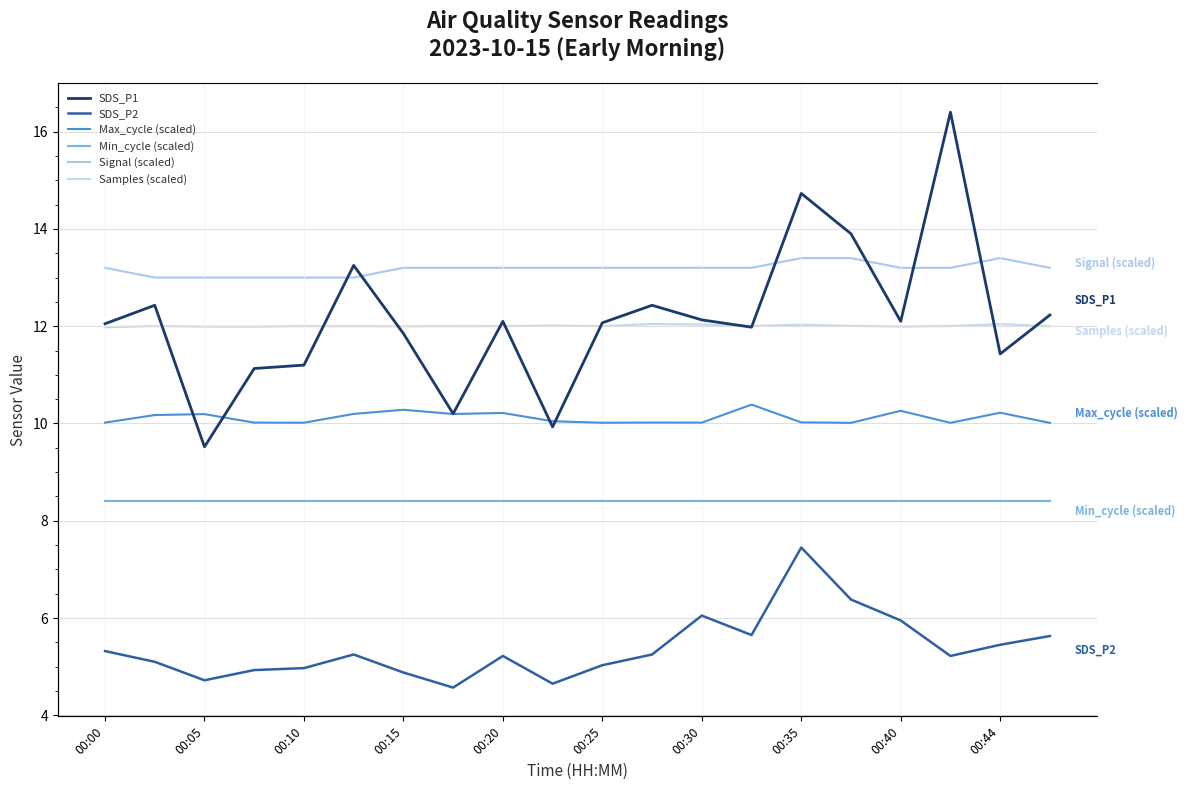

Reading left to right, extract all data points from this chart.

SDS_P1: 12.1	12.4	9.5	11.1	11.2	13.2	11.8	10.2	12.1	9.9	12.1	12.4	12.1	12.0	14.7	13.9	12.1	16.4	11.4	12.2
SDS_P2: 5.3	5.1	4.7	4.9	5.0	5.2	4.9	4.6	5.2	4.7	5.0	5.2	6.0	5.7	7.5	6.4	6.0	5.2	5.5	5.6
Max_cycle (scaled): 10.0	10.2	10.2	10.0	10.0	10.2	10.3	10.2	10.2	10.0	10.0	10.0	10.0	10.4	10.0	10.0	10.3	10.0	10.2	10.0
Min_cycle (scaled): 8.4	8.4	8.4	8.4	8.4	8.4	8.4	8.4	8.4	8.4	8.4	8.4	8.4	8.4	8.4	8.4	8.4	8.4	8.4	8.4
Signal (scaled): 13.2	13.0	13.0	13.0	13.0	13.0	13.2	13.2	13.2	13.2	13.2	13.2	13.2	13.2	13.4	13.4	13.2	13.2	13.4	13.2
Samples (scaled): 12.0	12.0	12.0	12.0	12.0	12.0	12.0	12.0	12.0	12.0	12.0	12.0	12.0	12.0	12.0	12.0	12.0	12.0	12.0	12.0